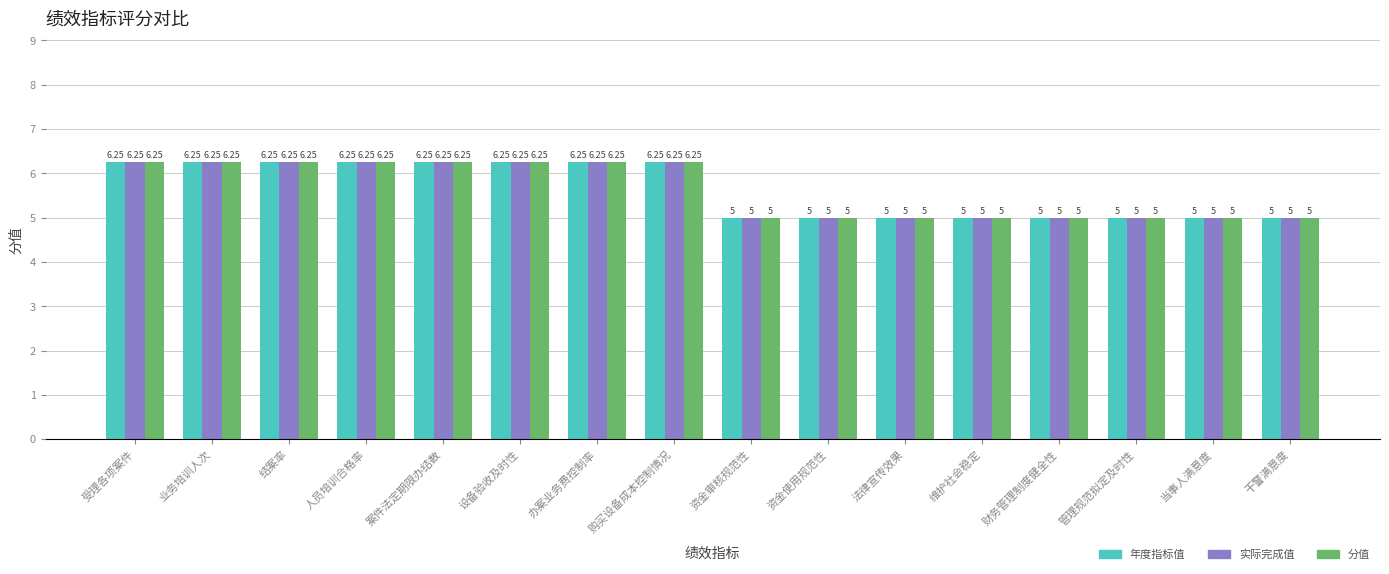

What is the total value across all series at 结案率?

18.8